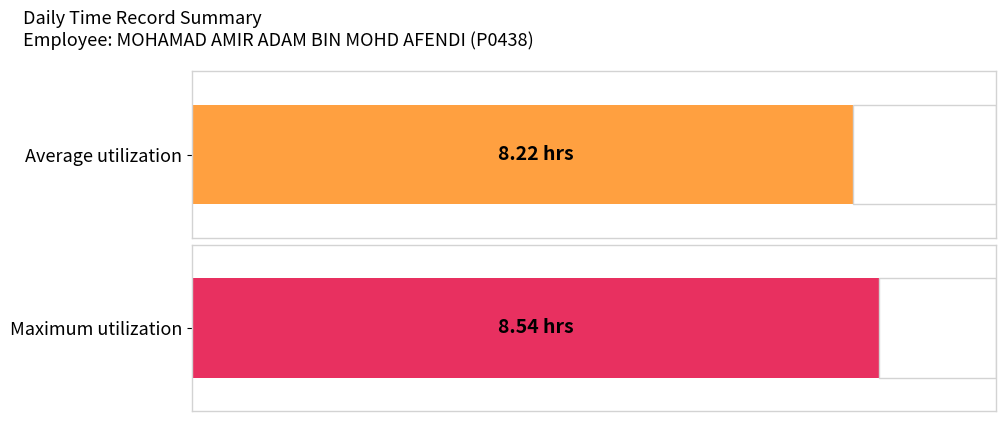

Are the bars horizontal?

Yes